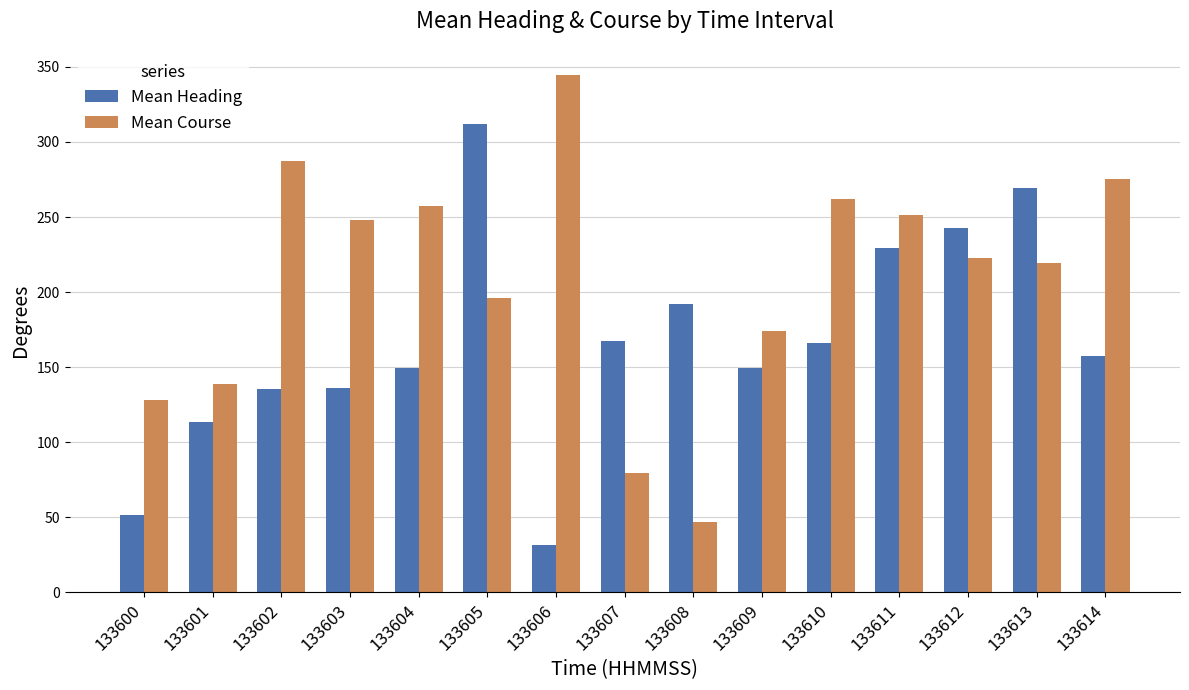

What is the difference between the maximum and second lowest values in the Mean Course series?

265.4